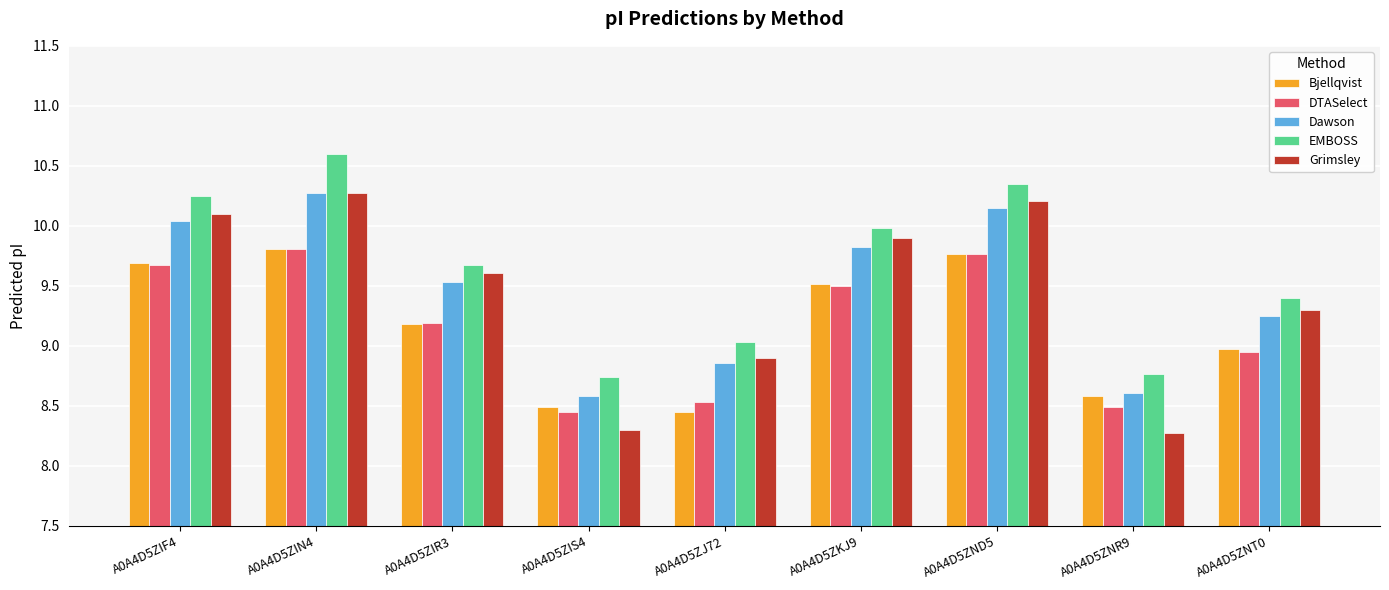

Which series has the largest range (max minus min)?

Grimsley